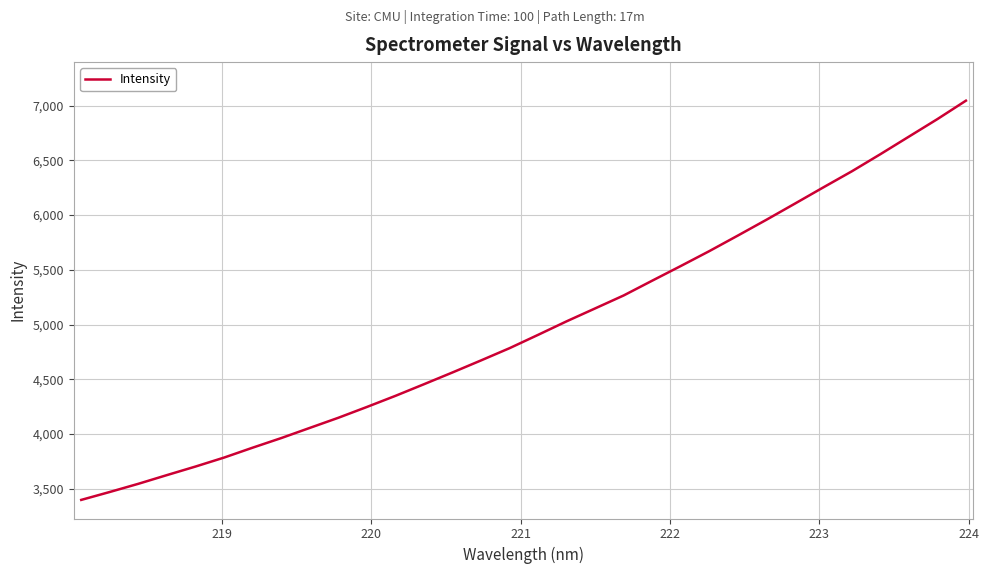

What is the difference between the maximum and minimum values?

3645.9